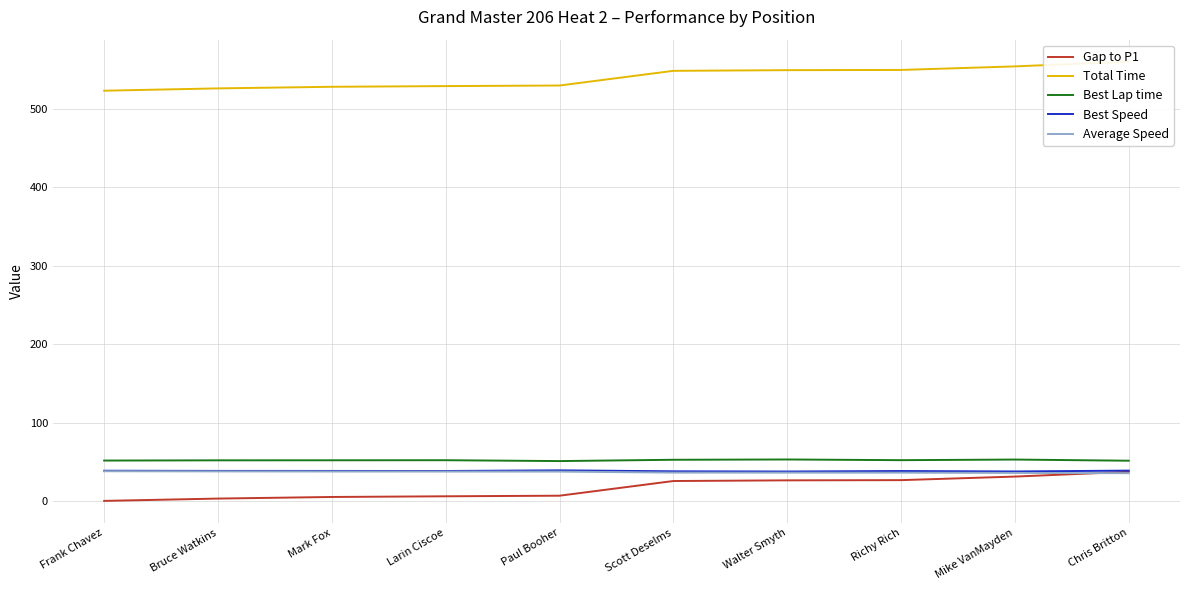

Count the number of categories in the chart.

10